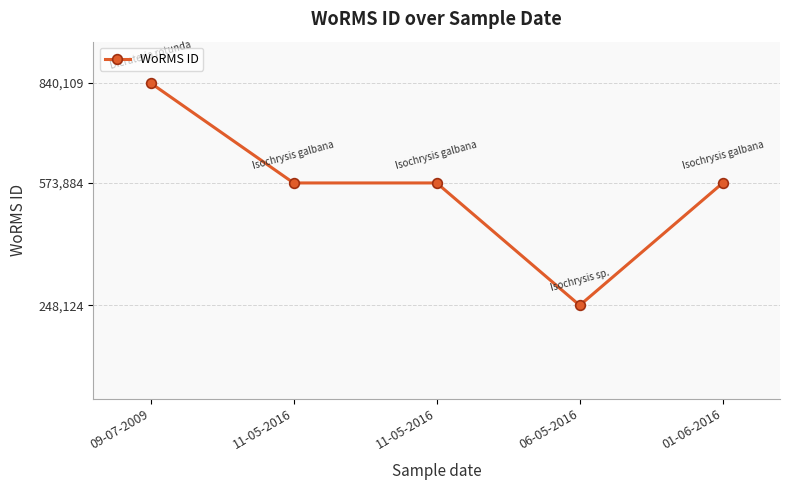

How many data points does each series have?

5